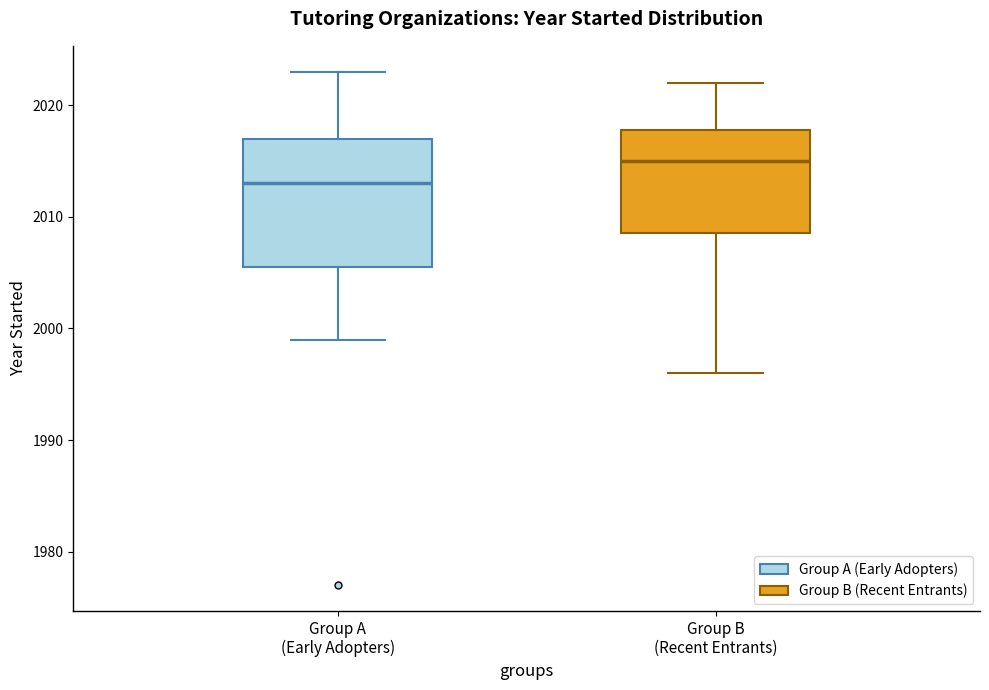

Reading left to right, transcribe this box plot: for each box, give where its median line is, the range the box spans, and where its two whiskers end, as read against the y-axis. The values are not printed on the chart, so give them approximately, as read against the axis.

Group A (Early Adopters): median 2013, box 2006 to 2017, whiskers 1999 to 2023
Group B (Recent Entrants): median 2015, box 2009 to 2018, whiskers 1996 to 2022